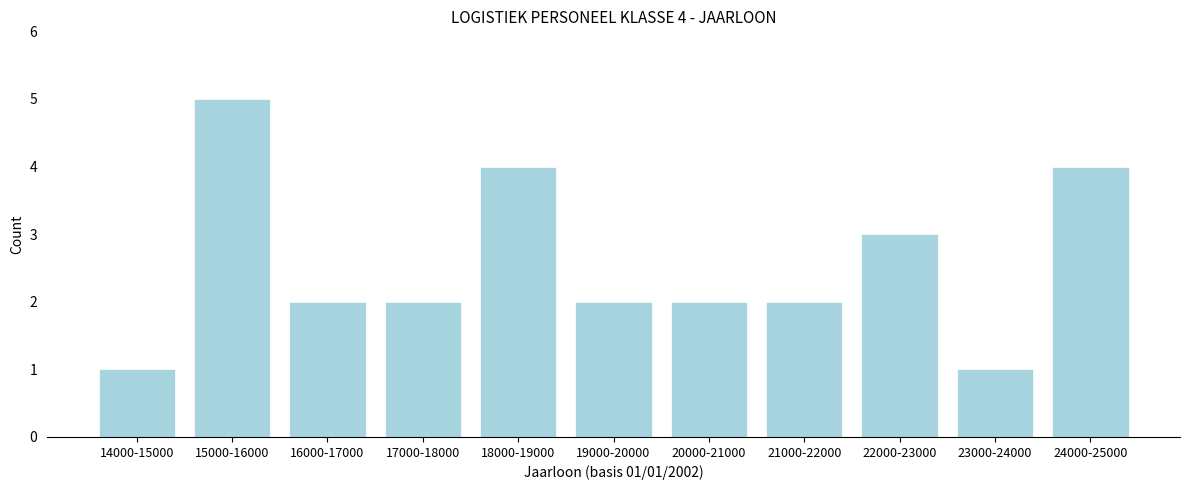

Reading left to right, extract all data points from this chart.

1	5	2	2	4	2	2	2	3	1	4